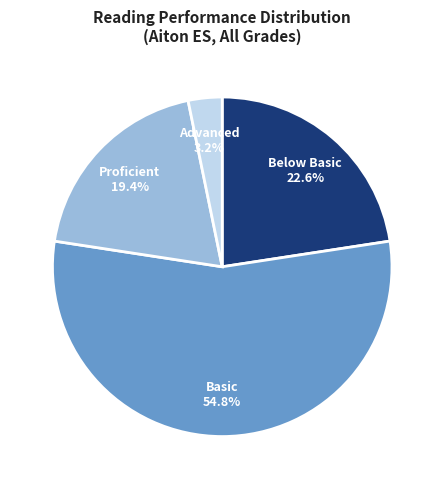

How many slices are in this pie chart?

4